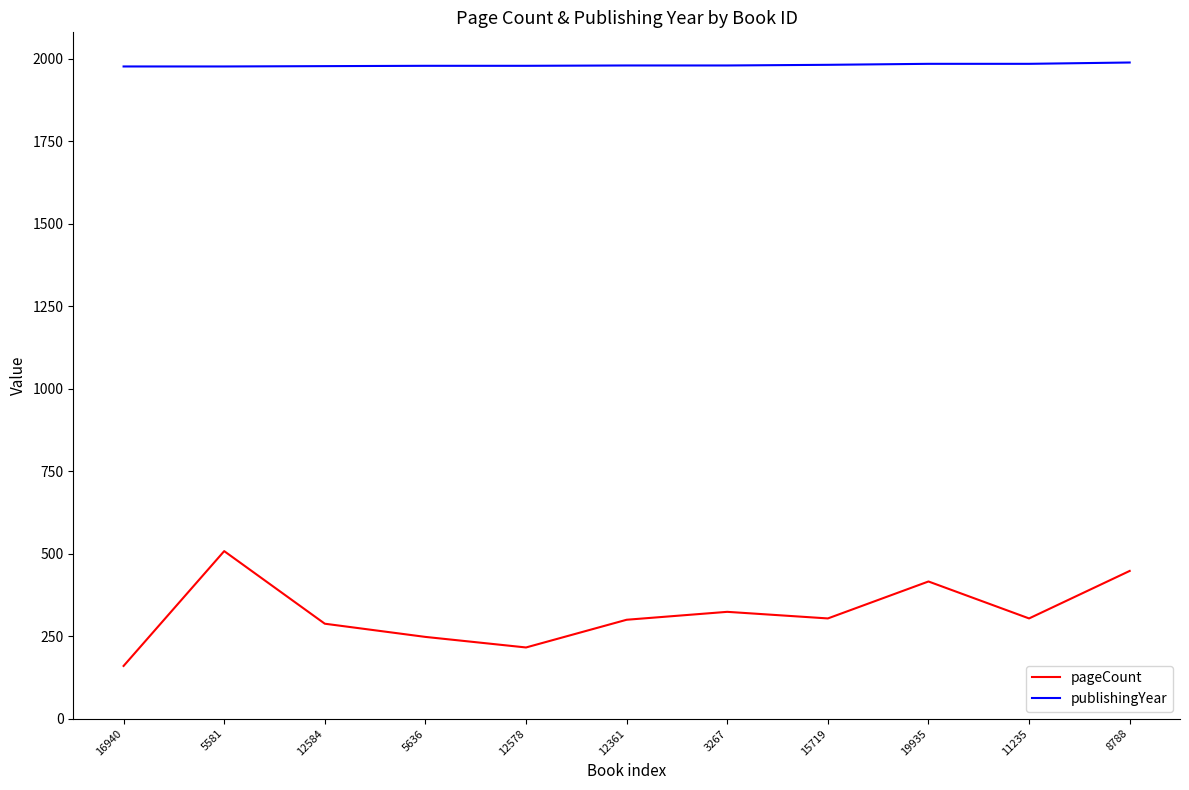

True or false: publishingYear and pageCount intersect in this chart.

False